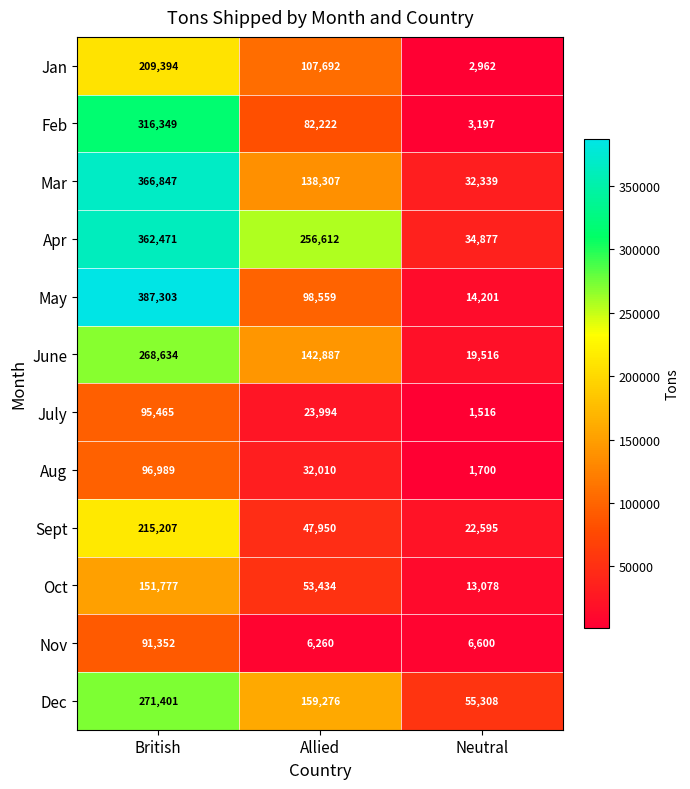

Between British and Allied, which series saw the biggest shift?

May